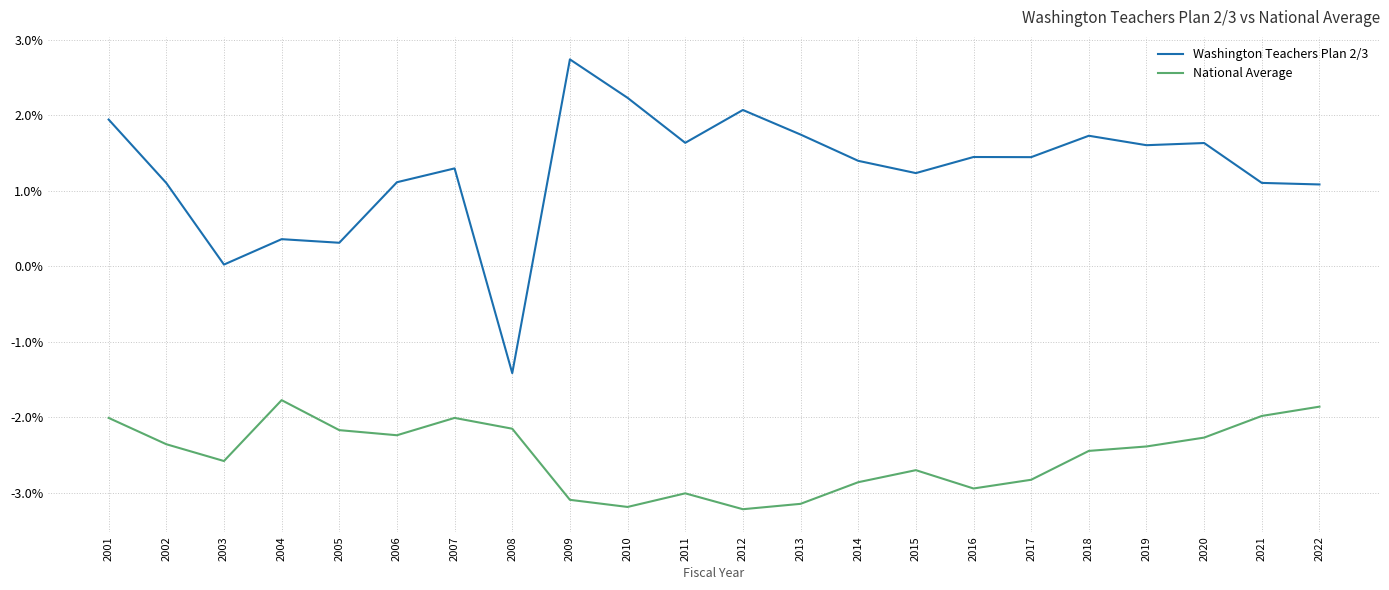

True or false: Washington Teachers Plan 2/3 has a value of -0.7 at 2008.

False